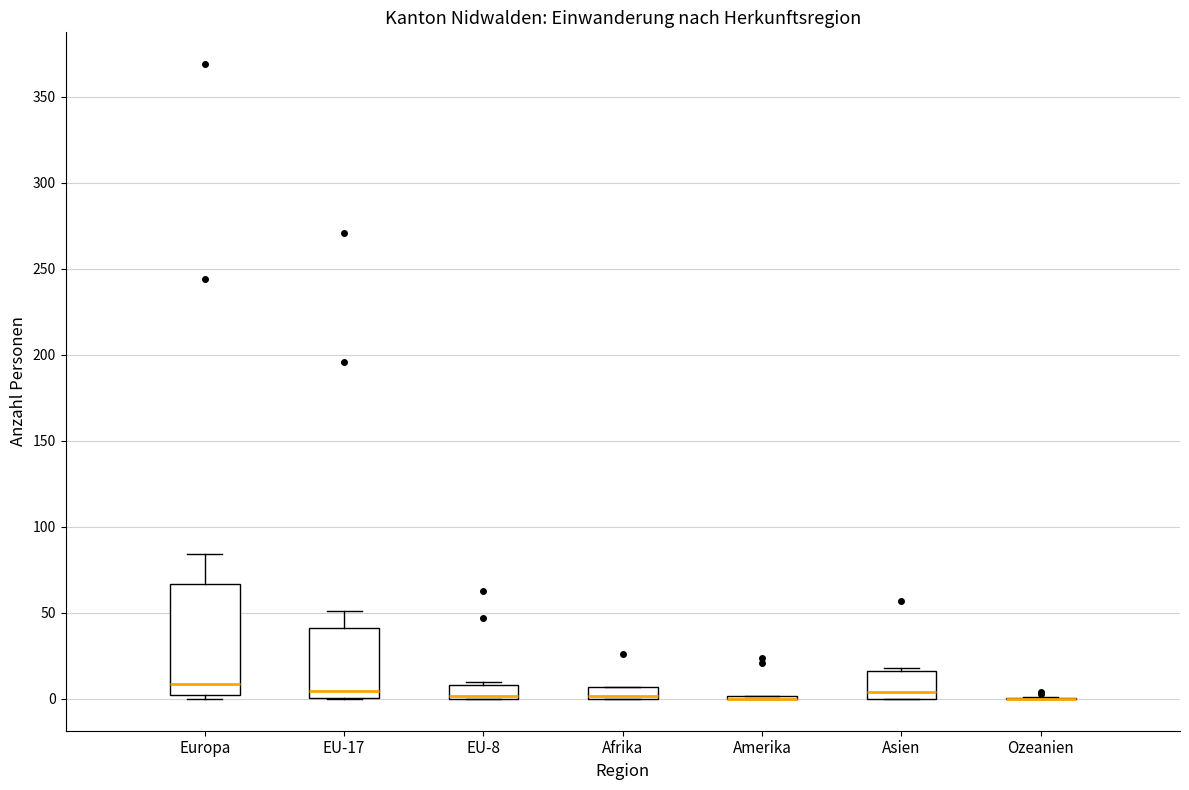

Where does the median line of the box for Europa sit on the y-axis? The values are not printed on the chart, so give them approximately, as read against the axis.

10